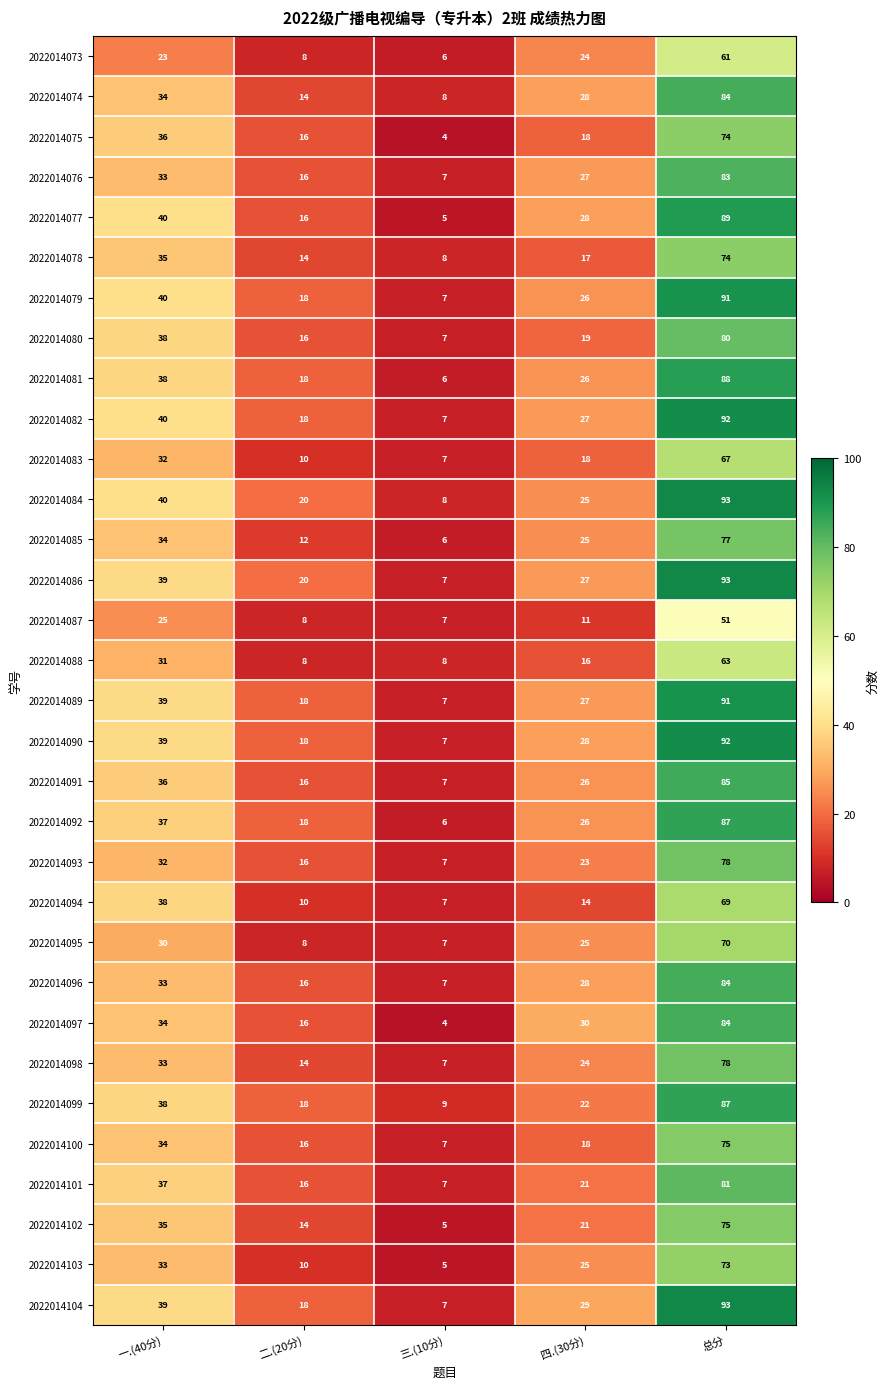

At which label is 2022014100 closest to 41?

一.(40分)